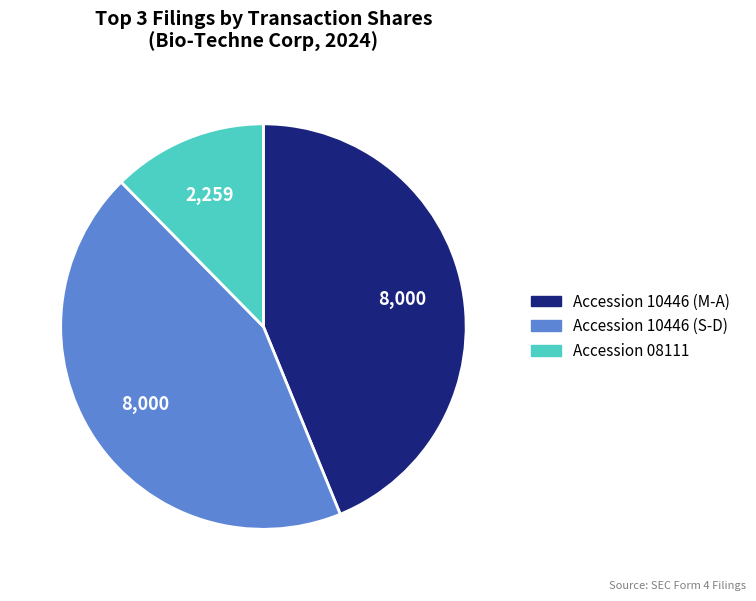

Is there any slice that represents more than half of the pie?

No